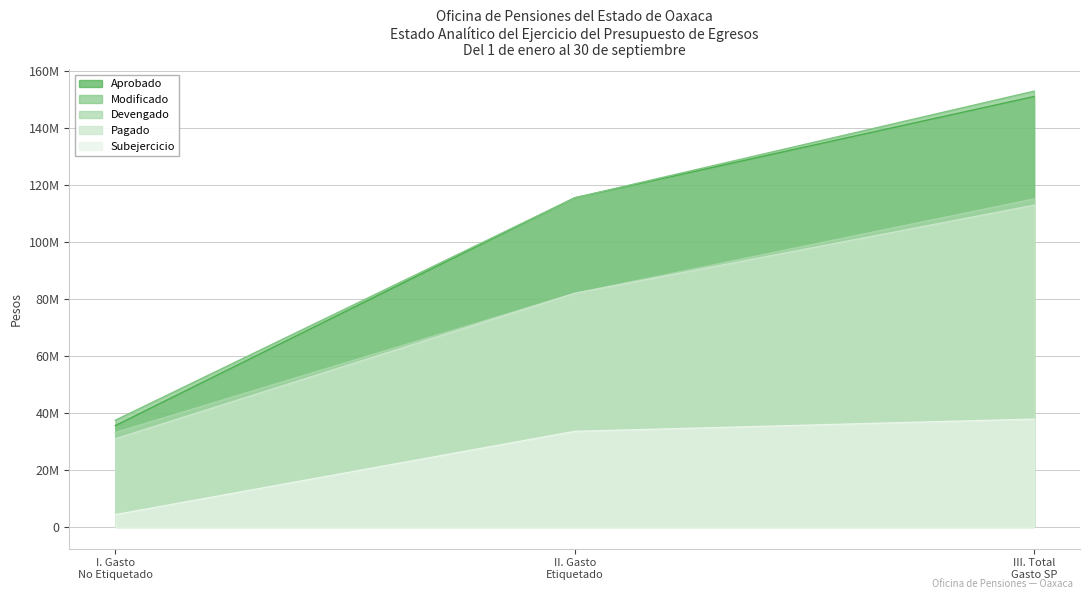

The value of Devengado at II. Gasto Etiquetado is 81948022.0. True or false?

True